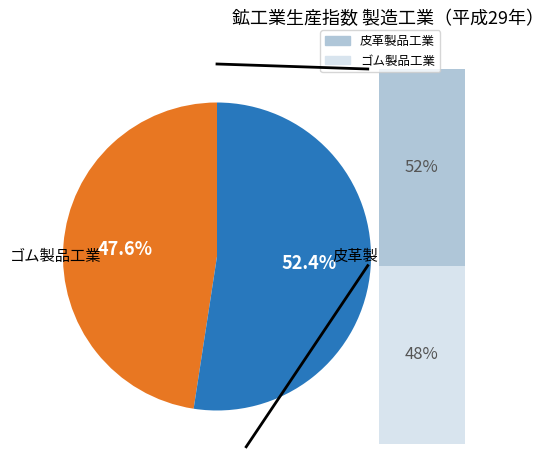

To the nearest percent, what is the difference between the largest and smallest slice percentages?

5%